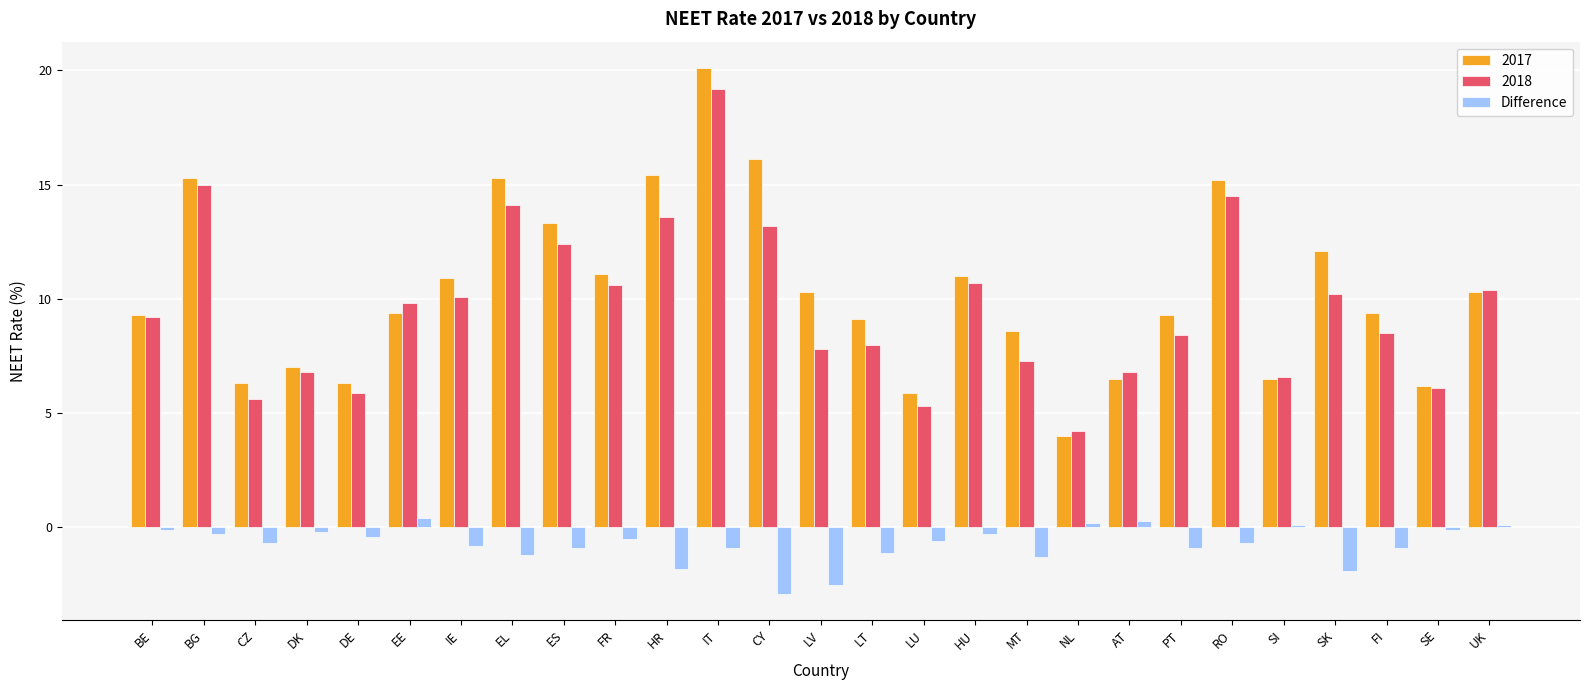

What is the sum of all 2017 values?

280.2